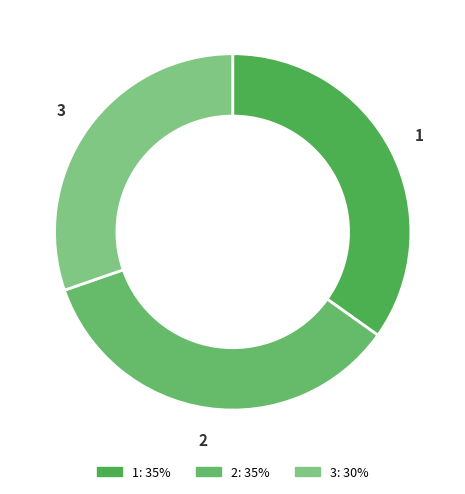

Is there any slice that represents more than half of the pie?

No